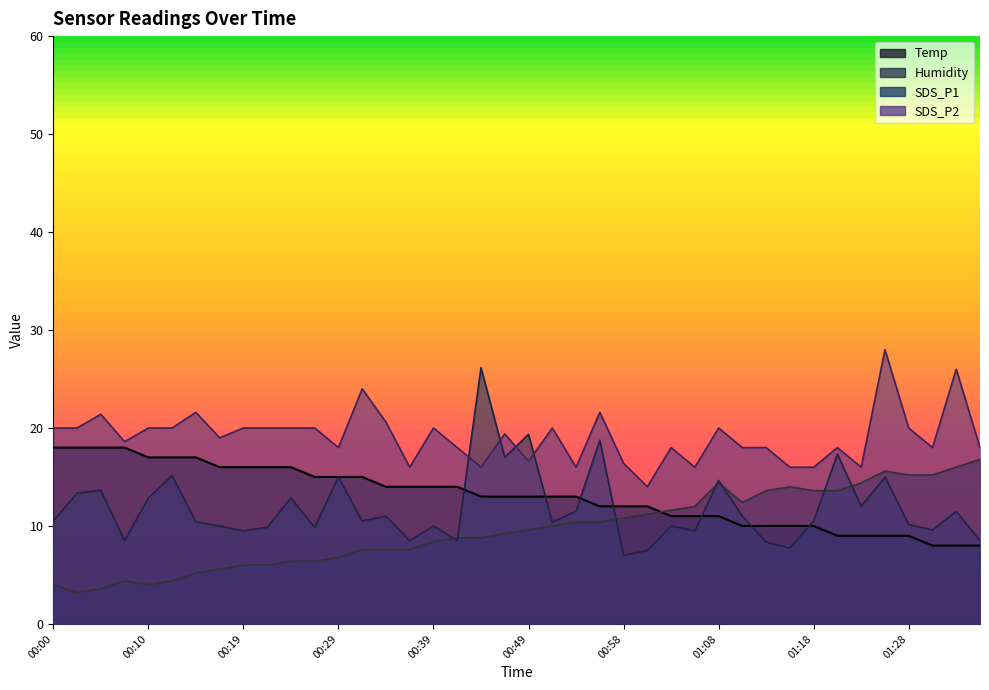

Reading left to right, list all the values displayed in this chart.

Temp: 00:00=18.0	00:02=18.0	00:05=18.0	00:07=18.0	00:10=17.0	00:12=17.0	00:15=17.0	00:17=16.0	00:19=16.0	00:22=16.0	00:24=16.0	00:27=15.0	00:29=15.0	00:32=15.0	00:34=14.0	00:36=14.0	00:39=14.0	00:41=14.0	00:44=13.0	00:46=13.0	00:49=13.0	00:51=13.0	00:53=13.0	00:56=12.0	00:58=12.0	01:01=12.0	01:03=11.0	01:06=11.0	01:08=11.0	01:11=10.0	01:13=10.0	01:16=10.0	01:18=10.0	01:21=9.0	01:23=9.0	01:26=9.0	01:28=9.0	01:31=8.0	01:33=8.0	01:36=8.0
Humidity: 00:00=4.0	00:02=3.2	00:05=3.6	00:07=4.4	00:10=4.0	00:12=4.4	00:15=5.2	00:17=5.6	00:19=6.0	00:22=6.0	00:24=6.4	00:27=6.4	00:29=6.8	00:32=7.6	00:34=7.6	00:36=7.6	00:39=8.4	00:41=8.8	00:44=8.8	00:46=9.2	00:49=9.6	00:51=10.0	00:53=10.4	00:56=10.4	00:58=10.8	01:01=11.2	01:03=11.6	01:06=12.0	01:08=14.4	01:11=12.4	01:13=13.6	01:16=14.0	01:18=13.6	01:21=13.6	01:23=14.4	01:26=15.6	01:28=15.2	01:31=15.2	01:33=16.0	01:36=16.8
SDS_P1: 00:00=10.5	00:02=13.3	00:05=13.7	00:07=8.5	00:10=12.8	00:12=15.1	00:15=10.4	00:17=10.0	00:19=9.5	00:22=9.8	00:24=12.8	00:27=9.8	00:29=15.0	00:32=10.5	00:34=11.0	00:36=8.5	00:39=10.0	00:41=8.5	00:44=26.2	00:46=17.0	00:49=19.4	00:51=10.4	00:53=11.5	00:56=18.8	00:58=7.0	01:01=7.5	01:03=10.0	01:06=9.5	01:08=14.7	01:11=11.0	01:13=8.3	01:16=7.8	01:18=10.5	01:21=17.4	01:23=12.0	01:26=15.0	01:28=10.1	01:31=9.6	01:33=11.5	01:36=8.5
SDS_P2: 00:00=20.0	00:02=20.0	00:05=21.4	00:07=18.6	00:10=20.0	00:12=20.0	00:15=21.6	00:17=19.0	00:19=20.0	00:22=20.0	00:24=20.0	00:27=20.0	00:29=18.0	00:32=24.0	00:34=20.6	00:36=16.0	00:39=20.0	00:41=18.0	00:44=16.0	00:46=19.4	00:49=16.6	00:51=20.0	00:53=16.0	00:56=21.6	00:58=16.4	01:01=14.0	01:03=18.0	01:06=16.0	01:08=20.0	01:11=18.0	01:13=18.0	01:16=16.0	01:18=16.0	01:21=18.0	01:23=16.0	01:26=28.0	01:28=20.0	01:31=18.0	01:33=26.0	01:36=18.0